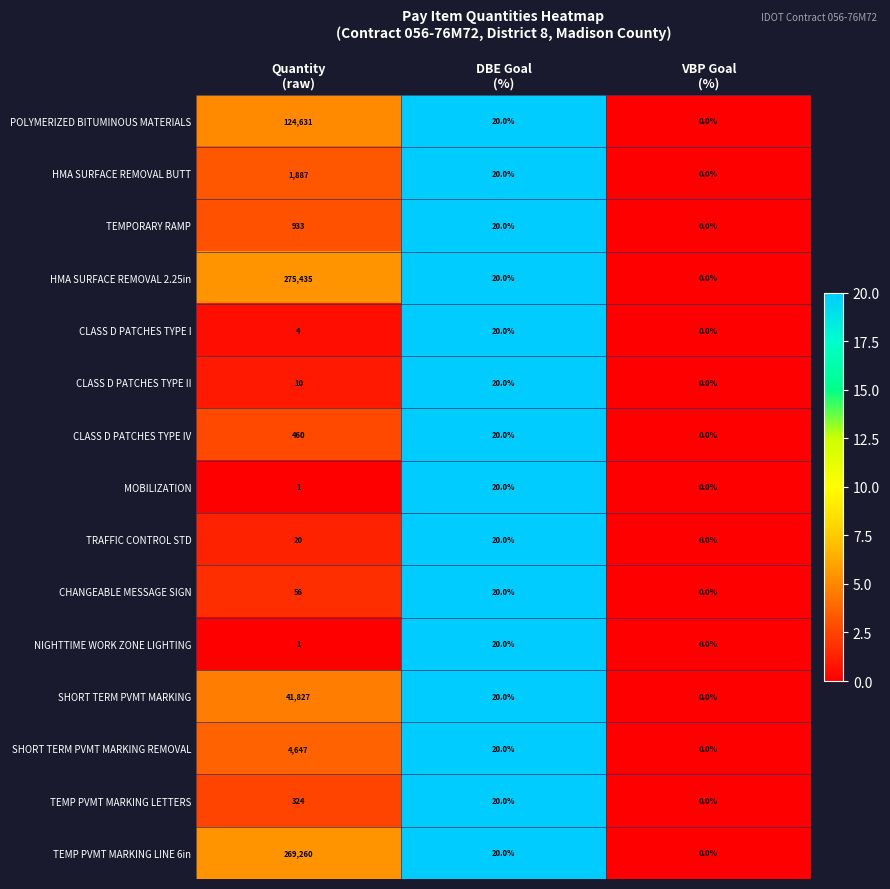

Which label corresponds to the smallest value in the chart?

VBP Goal
(%)